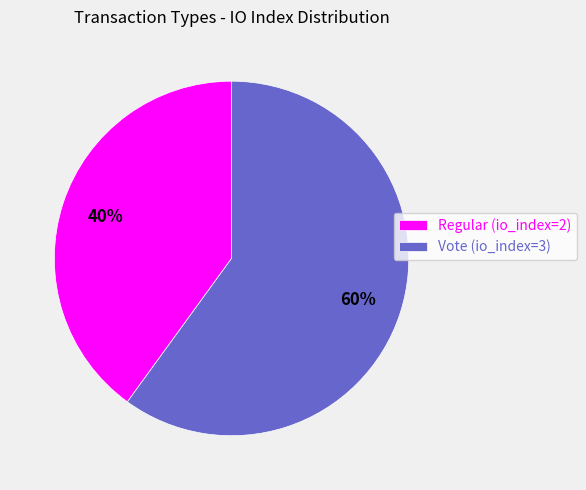

Is the sum of Vote (io_index=3) and Regular (io_index=2) greater than half?

Yes